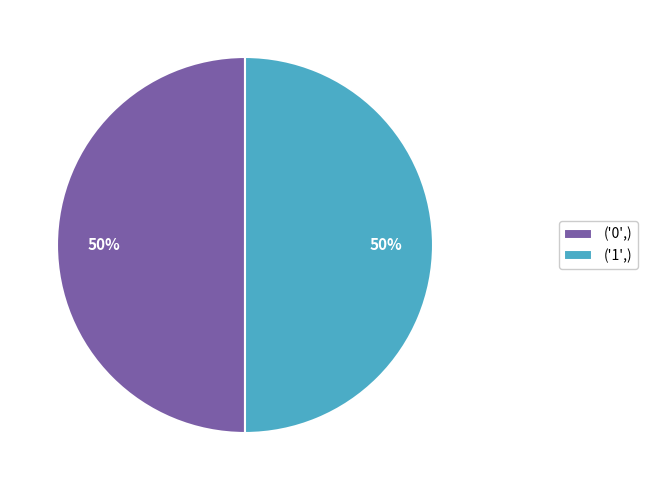

To the nearest percent, what is the combined percentage of ('0',) and ('1',)?

100%